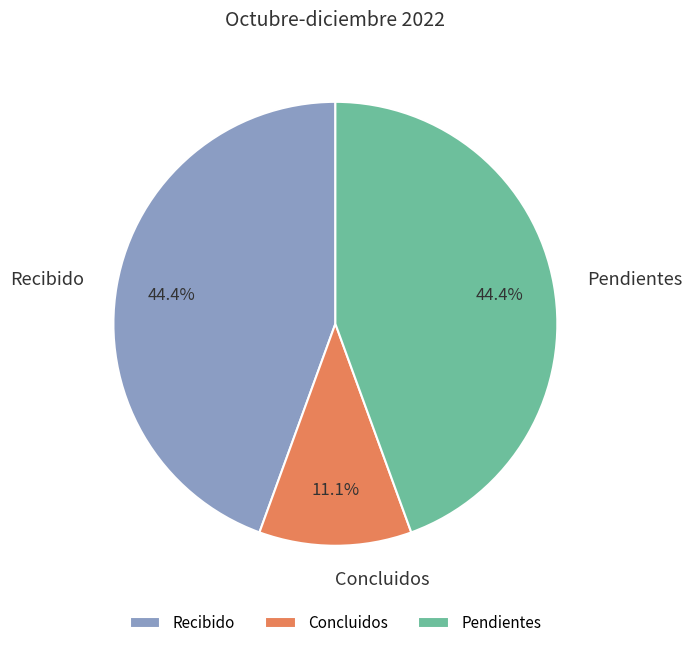

The Concluidos slice represents 11% of the pie. True or false?

True